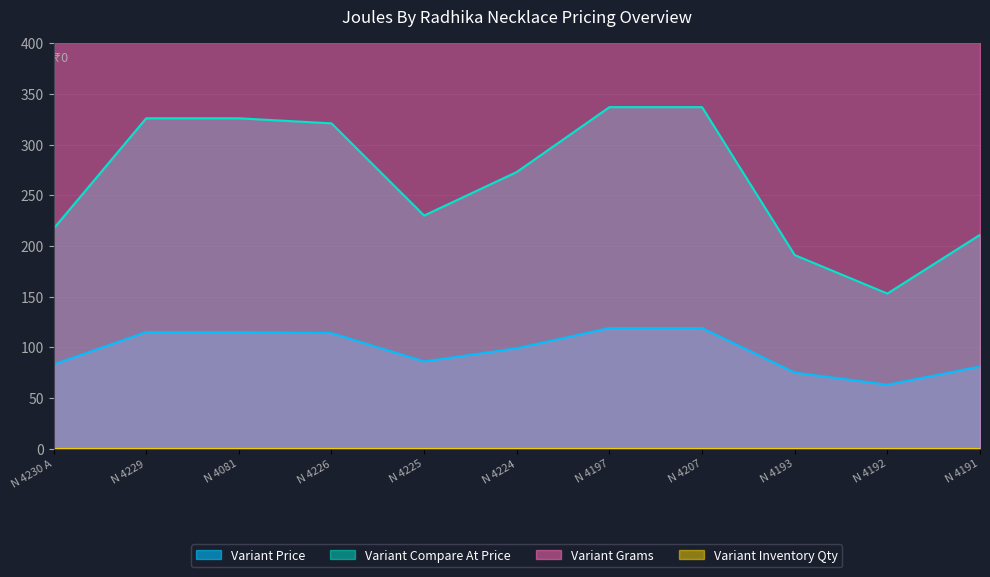

What is the sum of the Variant Compare At Price values at N 4197 and N 4081?

663